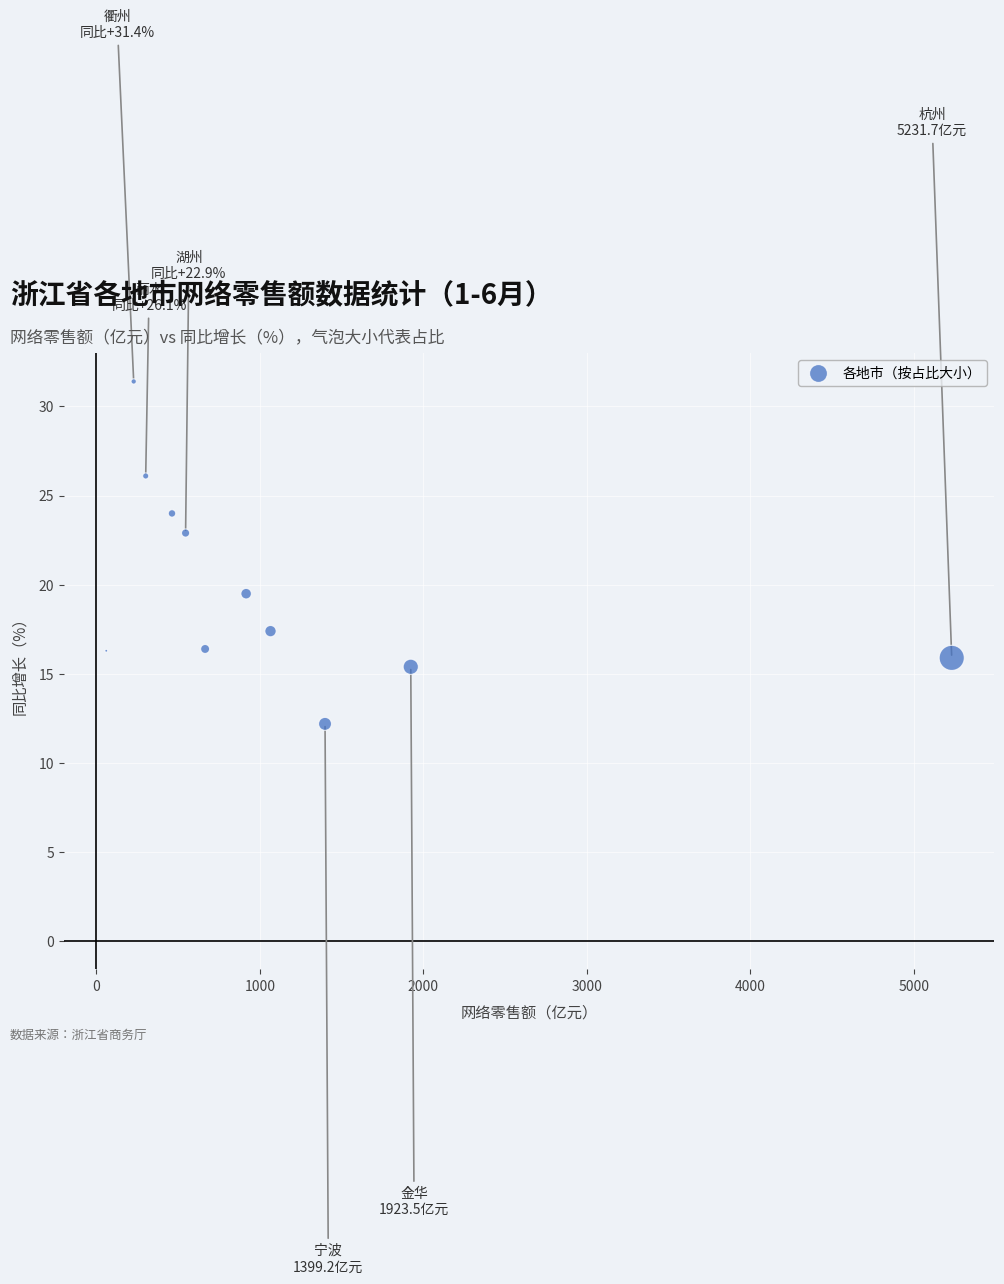

What Y value in the scatter plot is closest to 21?

19.5